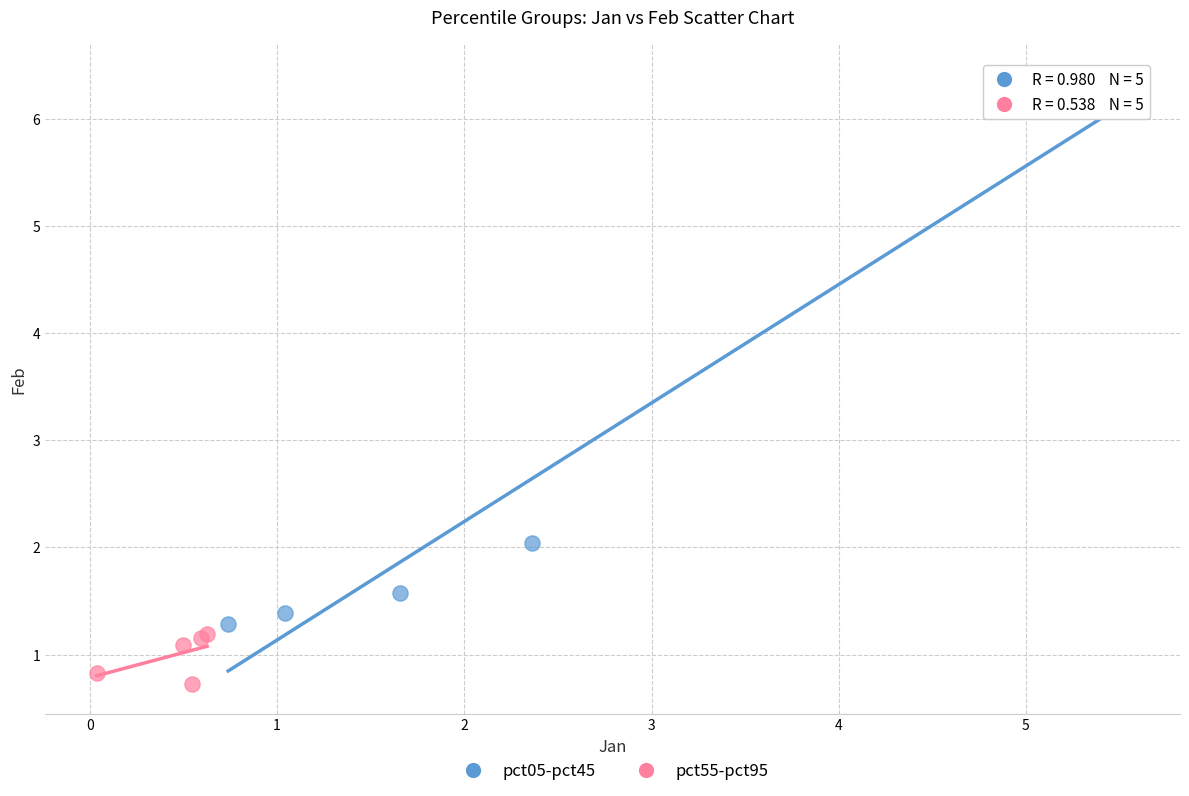

Which series contains the lowest Y value?

pct55-pct95